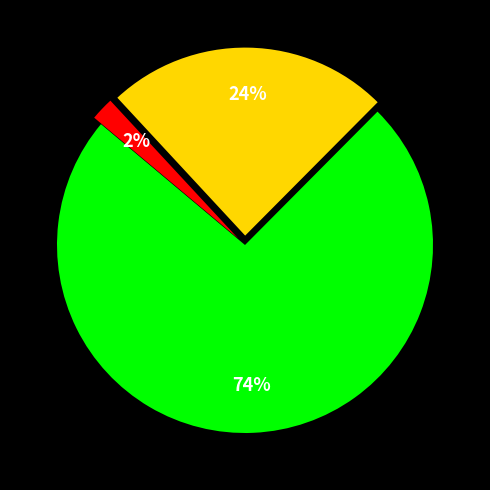

Count the number of slices in the pie.

3